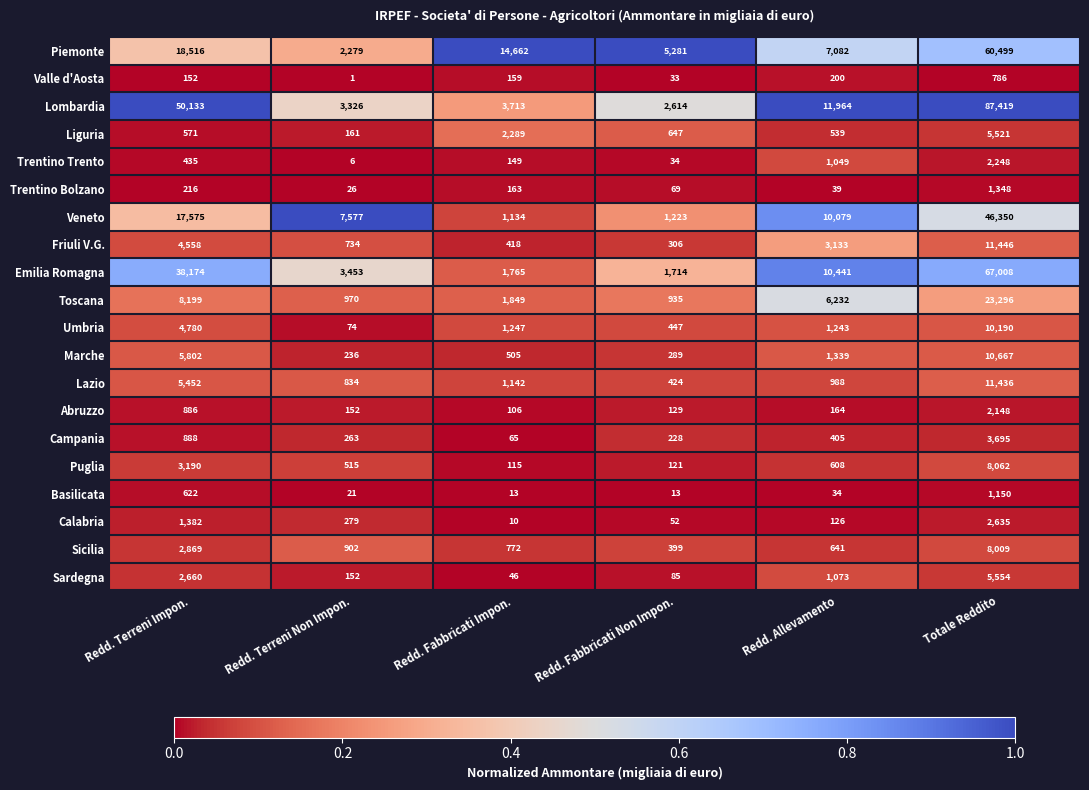

Rank the series at Redd. Fabbricati Non Impon. from lowest to highest value.

Basilicata, Valle d'Aosta, Trentino Trento, Calabria, Trentino Bolzano, Sardegna, Puglia, Abruzzo, Campania, Marche, Friuli V.G., Sicilia, Lazio, Umbria, Liguria, Toscana, Veneto, Emilia Romagna, Lombardia, Piemonte